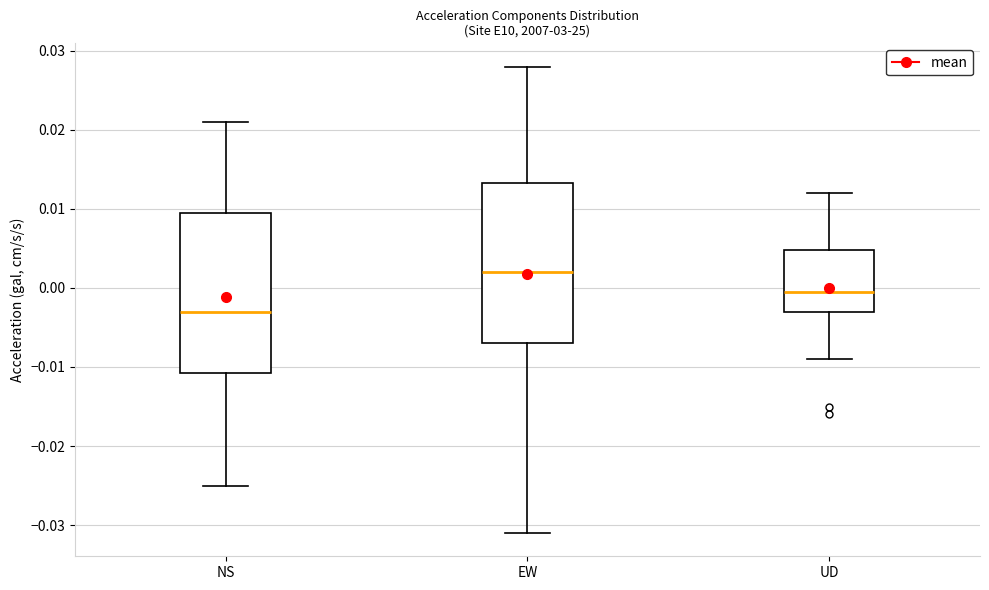

Where does the median line of the box for NS sit on the y-axis? The values are not printed on the chart, so give them approximately, as read against the axis.

-0.003